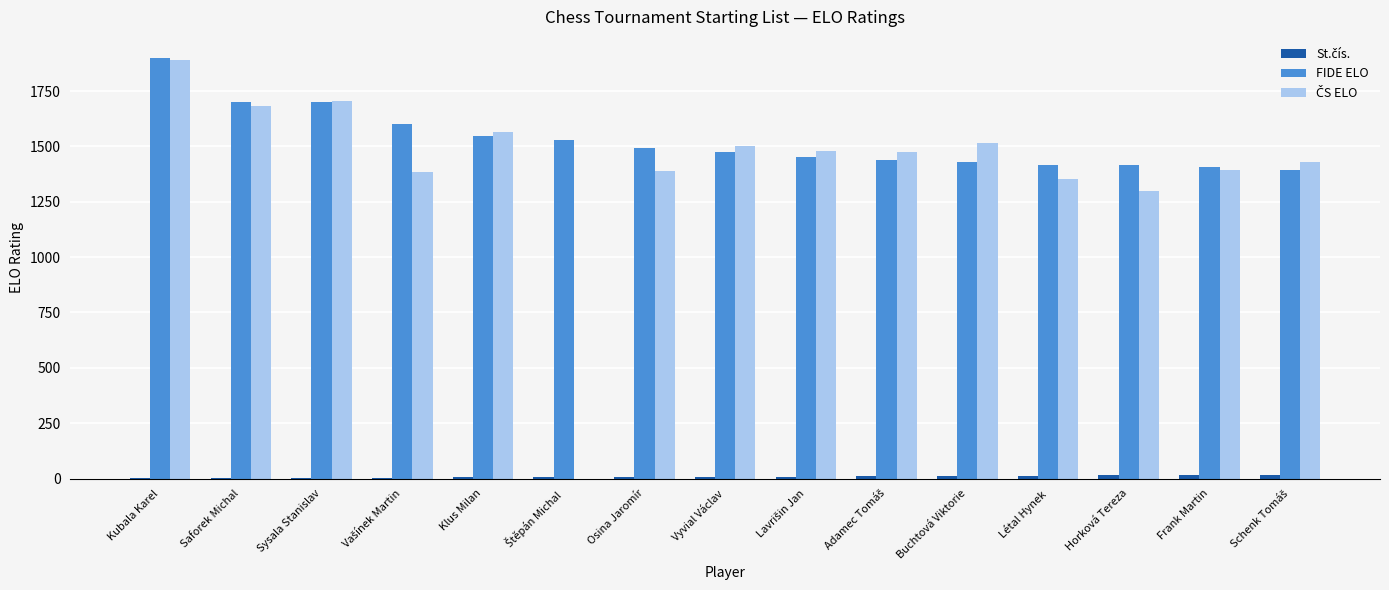

At which category does the chart reach its peak across all series?

Kubala Karel